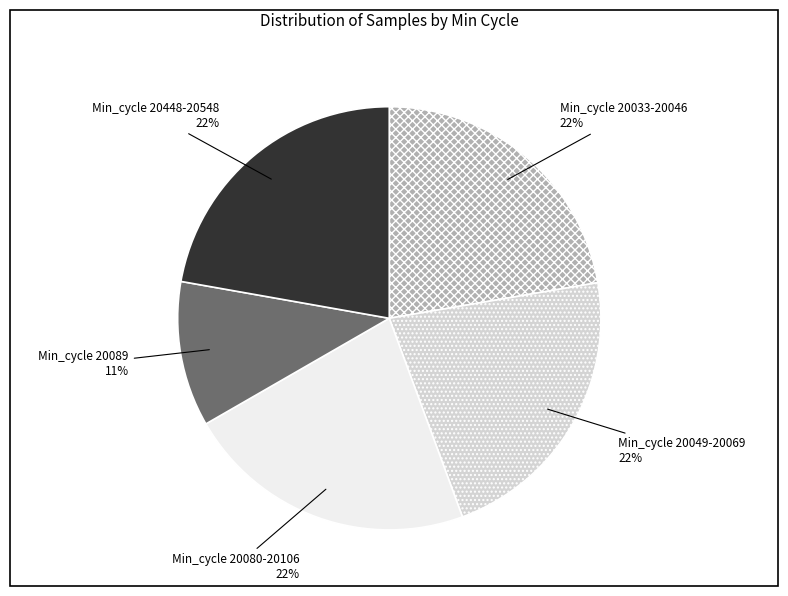

To the nearest percent, what is the difference between the largest and smallest slice percentages?

11%